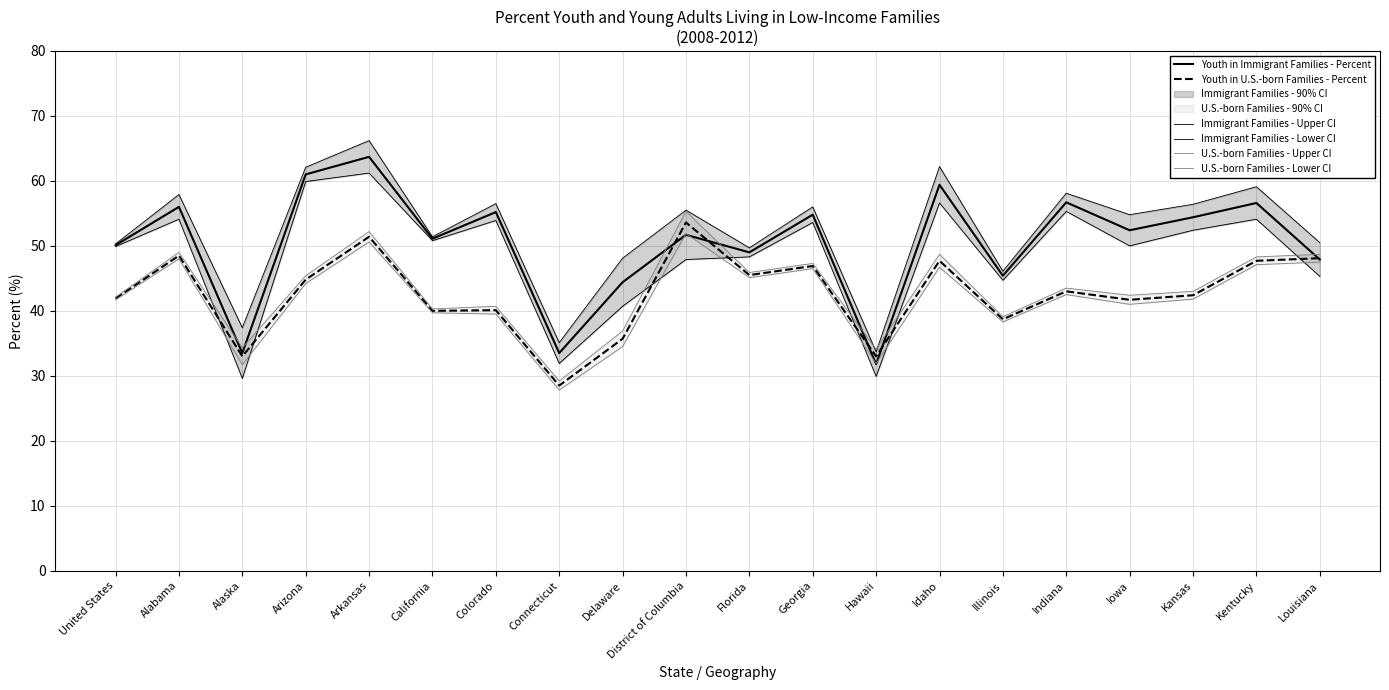

Reading left to right, extract all data points from this chart.

Youth in Immigrant Families - Percent: United States=50.1	Alabama=56.0	Alaska=33.5	Arizona=61.0	Arkansas=63.7	California=51.1	Colorado=55.2	Connecticut=33.5	Delaware=44.4	District of Columbia=51.7	Florida=49.0	Georgia=54.8	Hawaii=31.8	Idaho=59.4	Illinois=45.4	Indiana=56.7	Iowa=52.4	Kansas=54.4	Kentucky=56.6	Louisiana=47.9
Youth in U.S.-born Families - Percent: United States=41.9	Alabama=48.5	Alaska=33.0	Arizona=44.8	Arkansas=51.4	California=40.0	Colorado=40.1	Connecticut=28.5	Delaware=35.7	District of Columbia=53.6	Florida=45.5	Georgia=46.9	Hawaii=33.0	Idaho=47.7	Illinois=38.7	Indiana=43.0	Iowa=41.7	Kansas=42.4	Kentucky=47.7	Louisiana=48.1
Immigrant Families - Upper CI: United States=50.3	Alabama=57.9	Alaska=37.4	Arizona=62.1	Arkansas=66.2	California=51.4	Colorado=56.5	Connecticut=35.1	Delaware=48.1	District of Columbia=55.5	Florida=49.7	Georgia=56.0	Hawaii=33.7	Idaho=62.2	Illinois=46.1	Indiana=58.1	Iowa=54.8	Kansas=56.4	Kentucky=59.1	Louisiana=50.5
Immigrant Families - Lower CI: United States=49.9	Alabama=54.1	Alaska=29.6	Arizona=59.9	Arkansas=61.2	California=50.8	Colorado=53.9	Connecticut=31.9	Delaware=40.7	District of Columbia=47.9	Florida=48.3	Georgia=53.6	Hawaii=29.9	Idaho=56.6	Illinois=44.7	Indiana=55.3	Iowa=50.0	Kansas=52.4	Kentucky=54.1	Louisiana=45.3
U.S.-born Families - Upper CI: United States=42.1	Alabama=49.0	Alaska=34.3	Arizona=45.4	Arkansas=52.2	California=40.3	Colorado=40.7	Connecticut=29.2	Delaware=36.9	District of Columbia=55.3	Florida=45.9	Georgia=47.3	Hawaii=34.1	Idaho=48.7	Illinois=39.1	Indiana=43.5	Iowa=42.4	Kansas=43.0	Kentucky=48.3	Louisiana=48.7
U.S.-born Families - Lower CI: United States=41.7	Alabama=48.0	Alaska=31.7	Arizona=44.2	Arkansas=50.6	California=39.7	Colorado=39.5	Connecticut=27.8	Delaware=34.5	District of Columbia=51.9	Florida=45.1	Georgia=46.5	Hawaii=31.9	Idaho=46.7	Illinois=38.3	Indiana=42.5	Iowa=41.0	Kansas=41.8	Kentucky=47.1	Louisiana=47.5